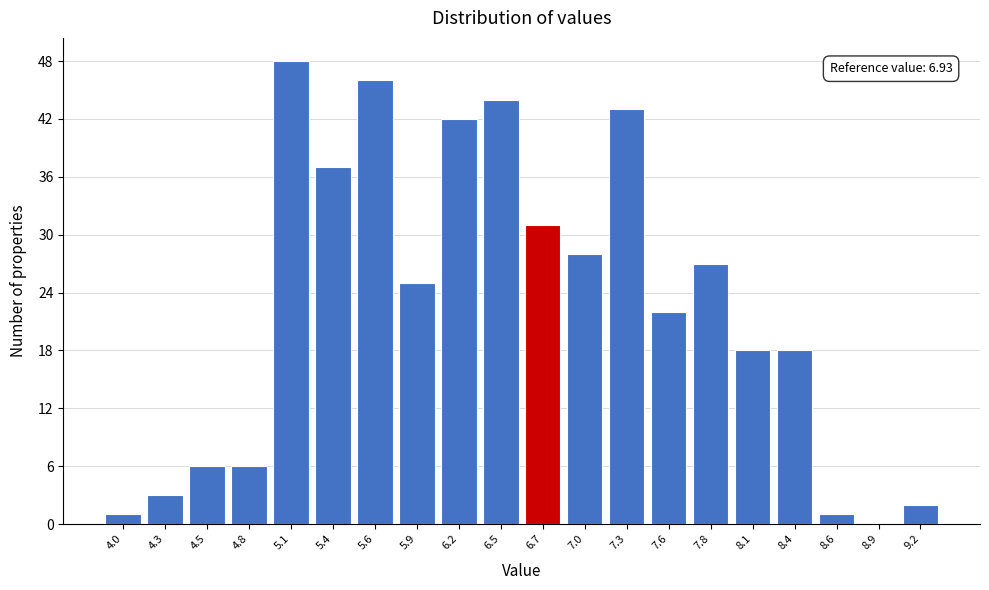

Reading right to left, list all the values displayed in this chart.

9.2=2	8.9=0	8.6=1	8.4=18	8.1=18	7.8=27	7.6=22	7.3=43	7.0=28	6.7=31	6.5=44	6.2=42	5.9=25	5.6=46	5.4=37	5.1=48	4.8=6	4.5=6	4.3=3	4.0=1